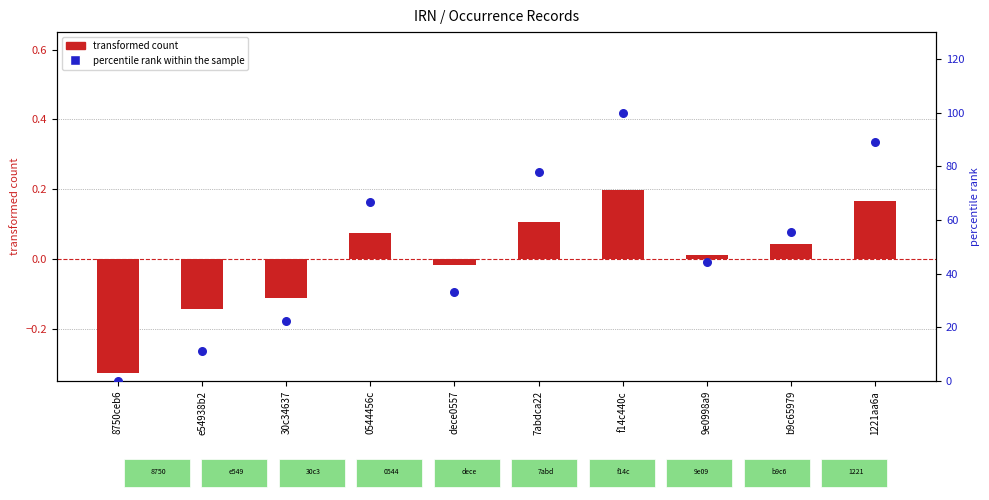

At how many categories does at least one series exceed 88?

2